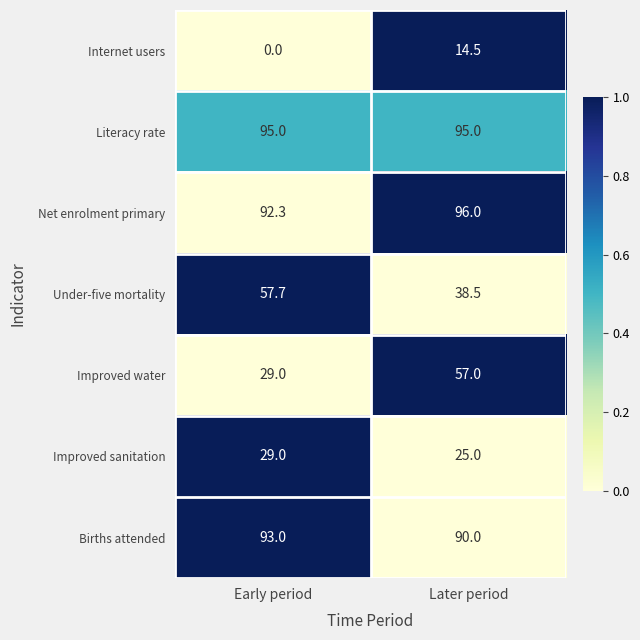

What is the sum of all Under-five mortality values?

96.2